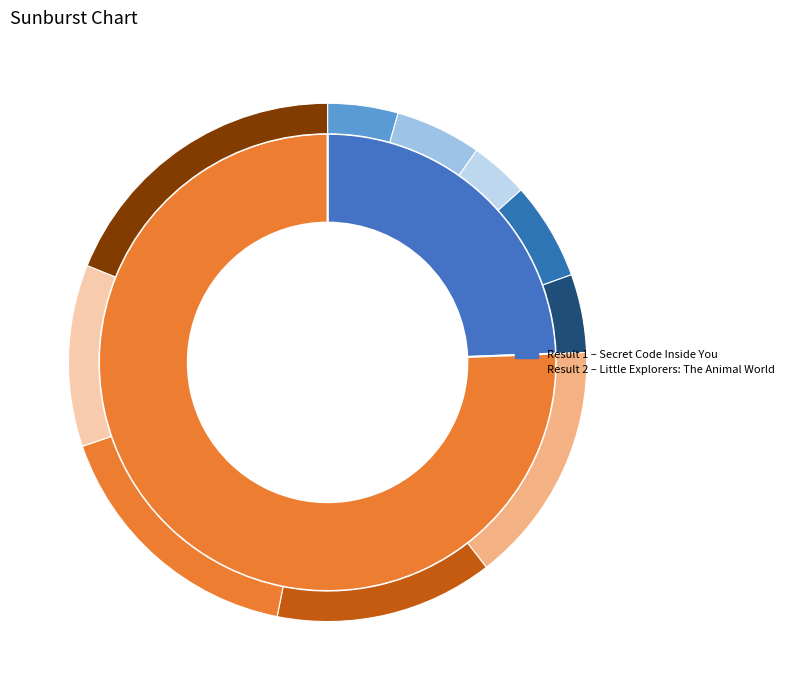

What is the change in value from Secret Code Inside You to Little Explorers: The Animal World?

+377288433